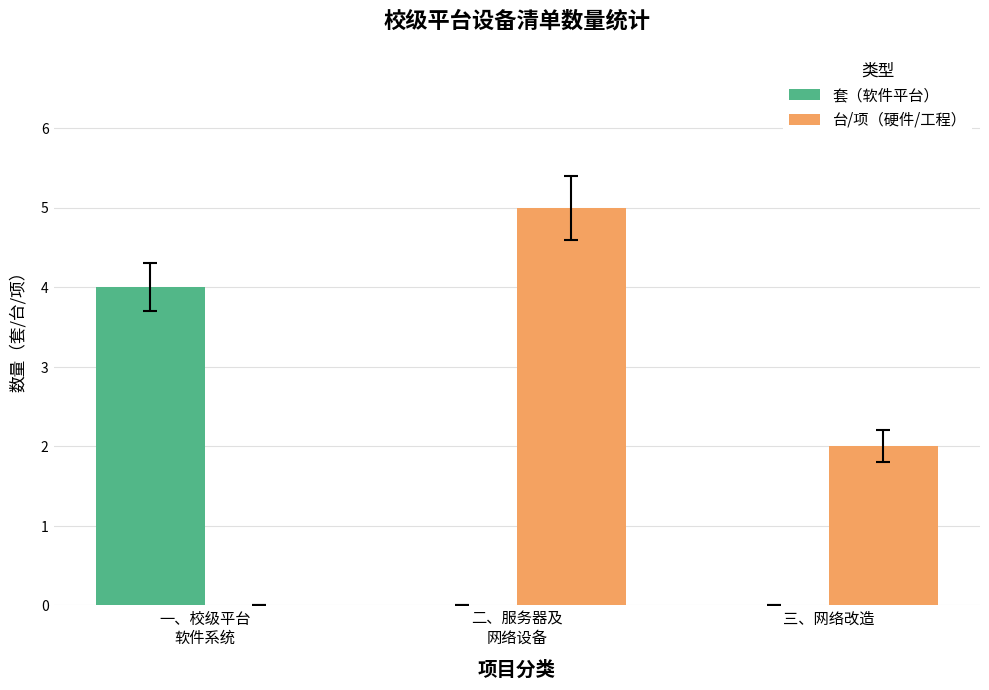

What is the highest value of the 套（软件平台） series?

4